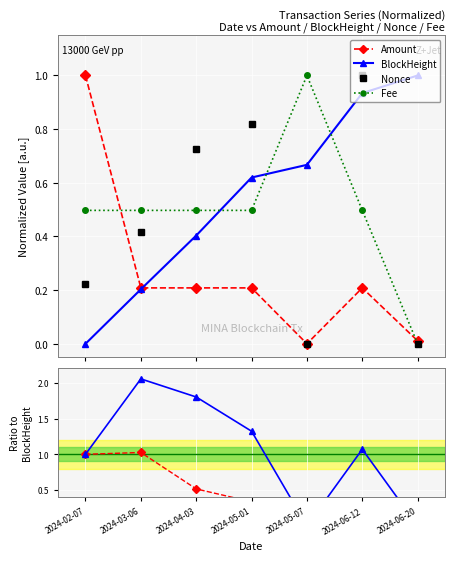

At how many categories does at least one series exceed 0?

7